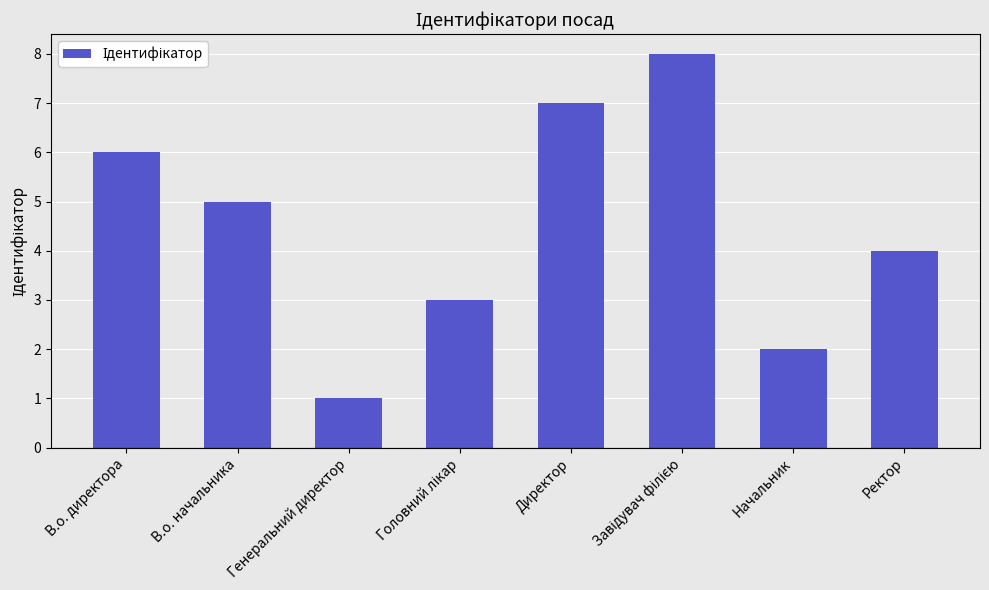

At which category does the chart reach its minimum across all series?

Генеральний директор